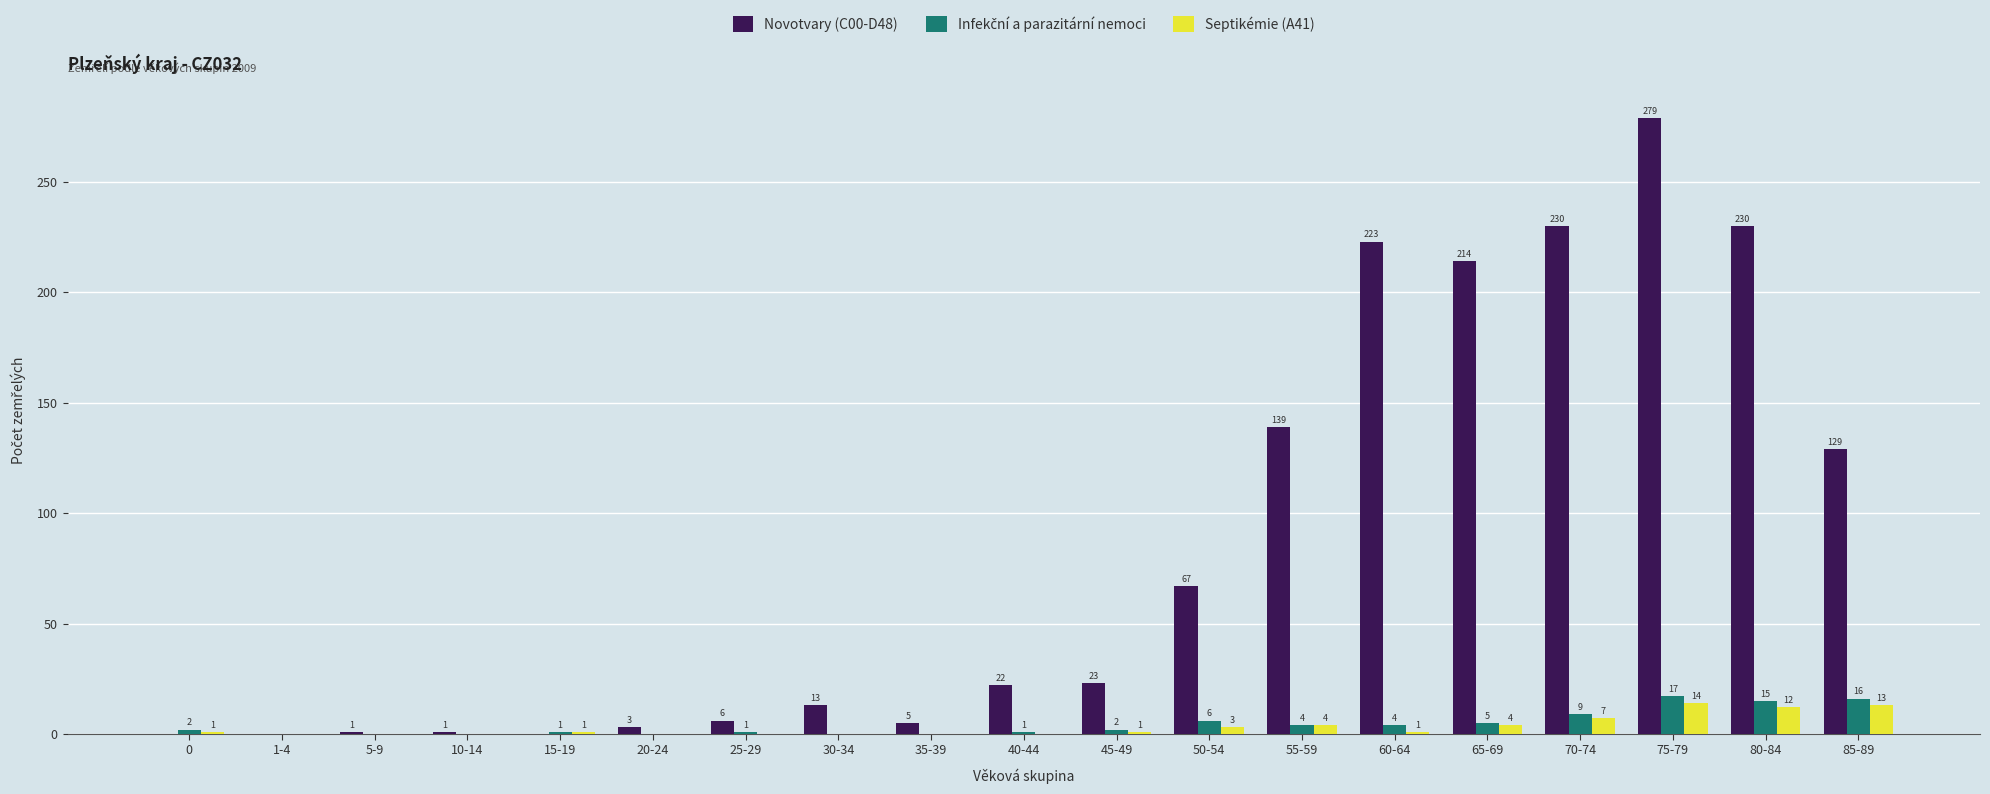

How many data points does each series have?

19